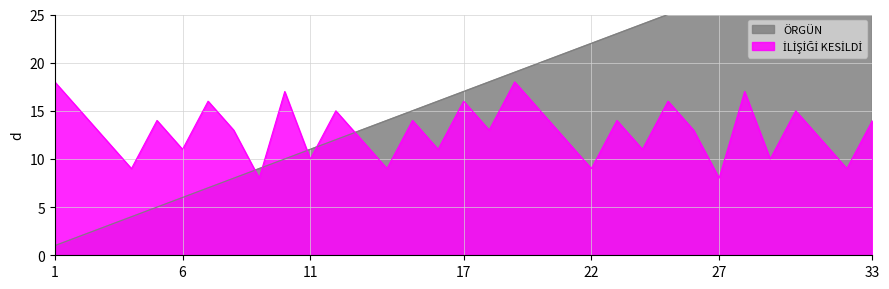

What is the minimum value for İLİŞİĞİ KESİLDİ?

8